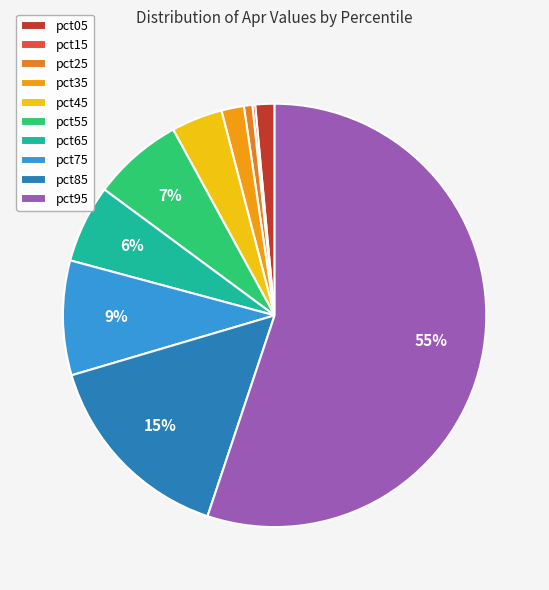

To the nearest percent, what portion does pct65 represent?

6%